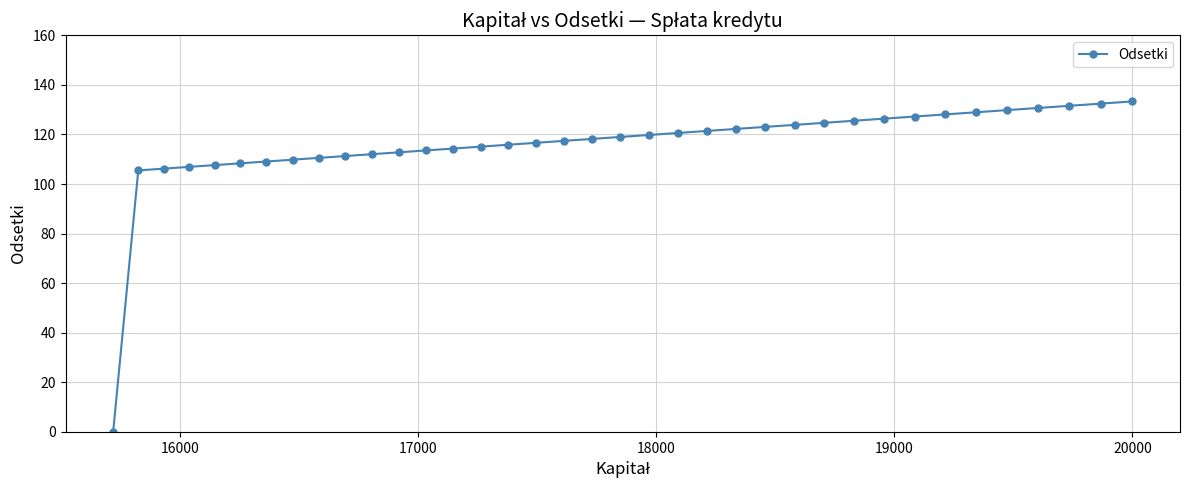

What is the sum of all values?

4280.1